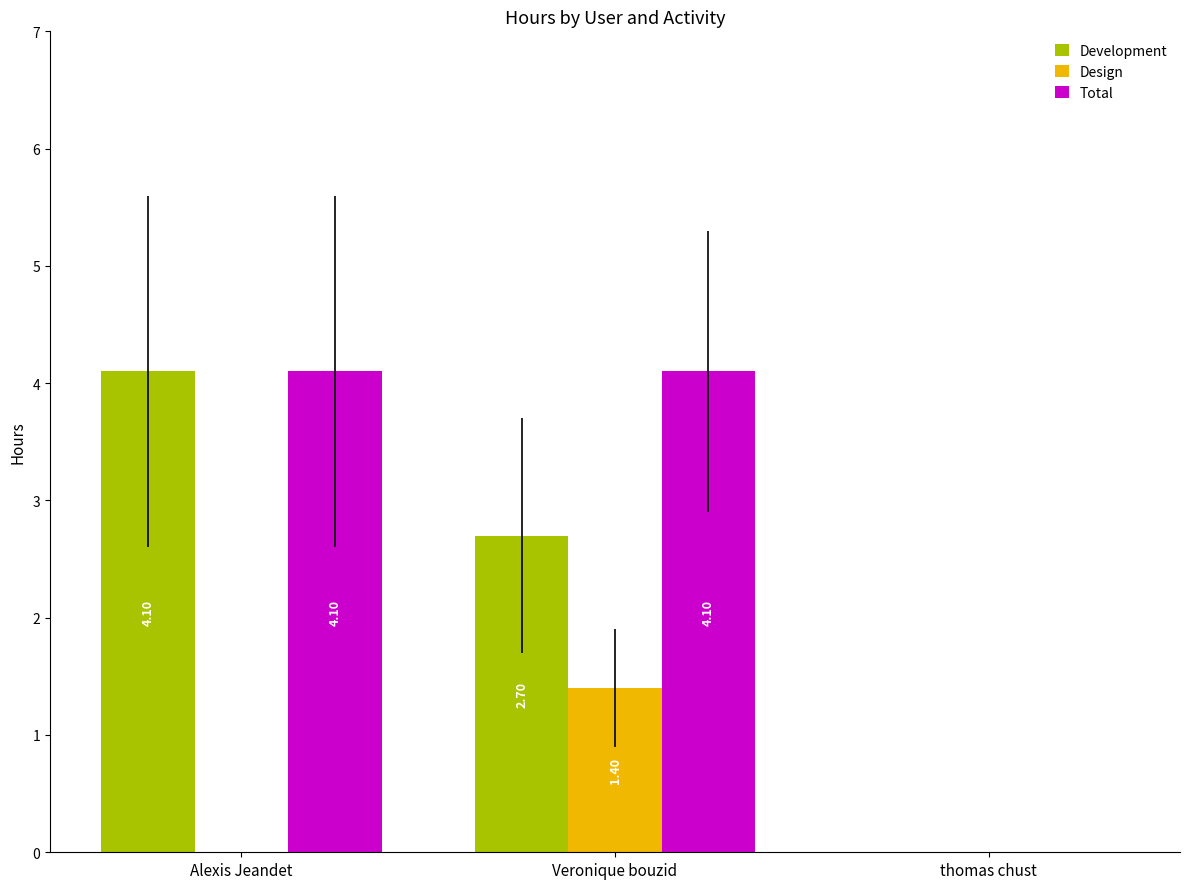

What is the total value across all series at Alexis Jeandet?

8.2